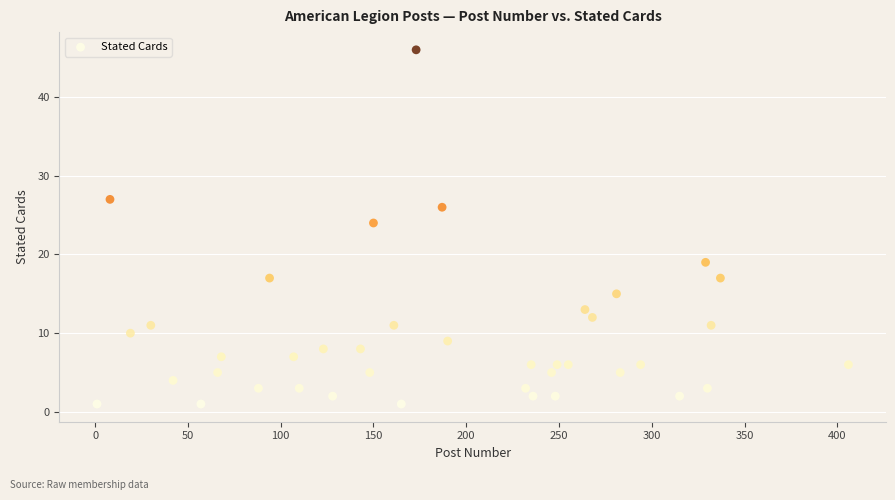

What is the range of Y values (max minus min)?

45